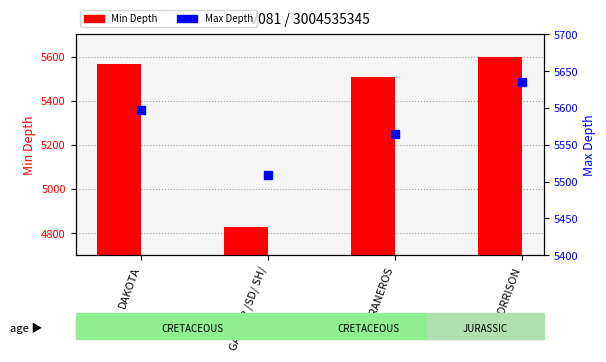

What is the approximate value of Max Depth at MORRISON, to the nearest 10?

5640